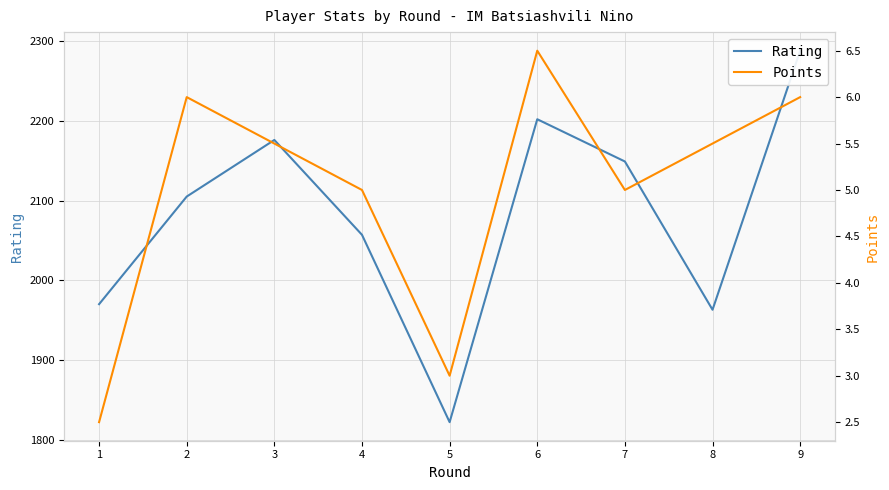

True or false: Rating and Points cross at least once.

False